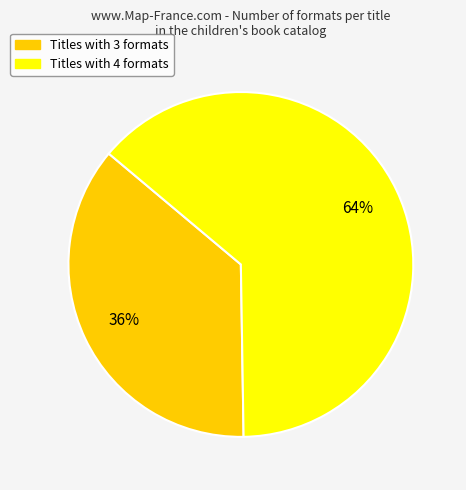

To the nearest percent, what is the average slice percentage?

50%